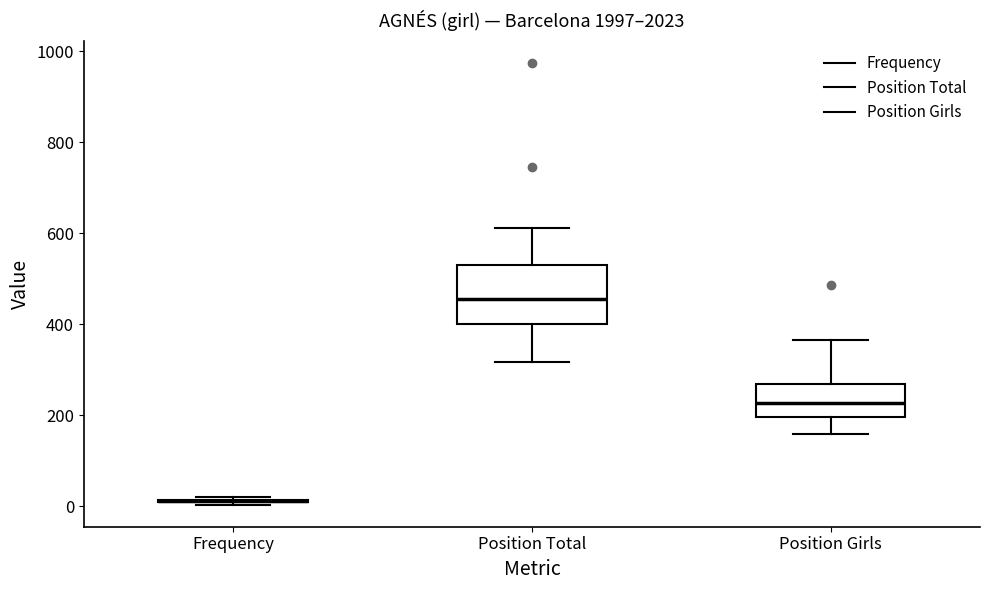

Where is the lower edge of the box for Position Total on the y-axis? The values are not printed on the chart, so give them approximately, as read against the axis.

400